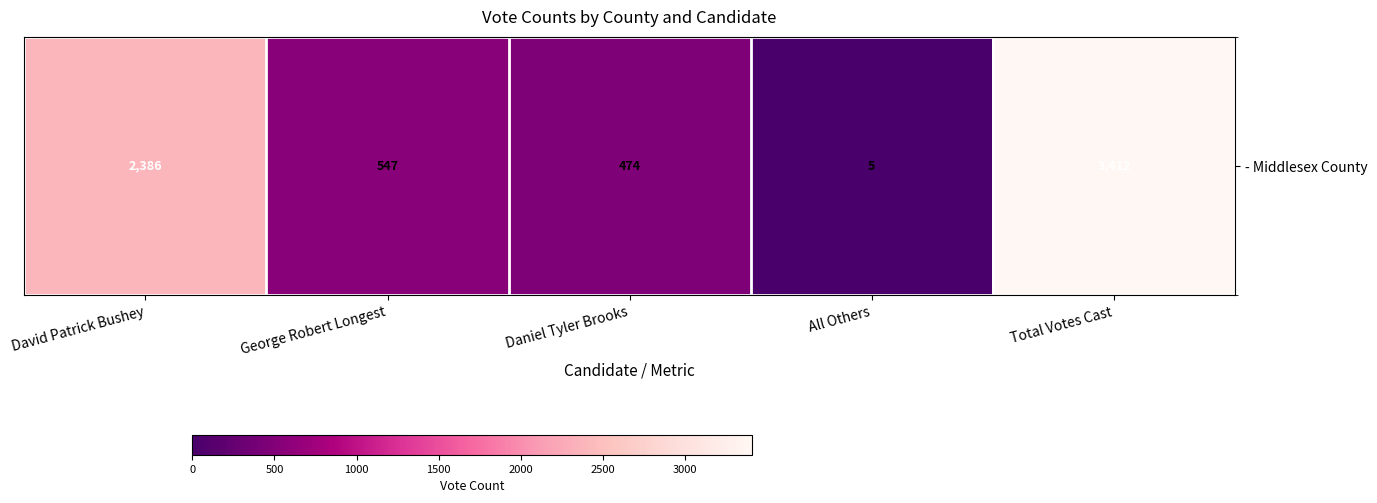

What is the difference between the second highest and second lowest values?

1912